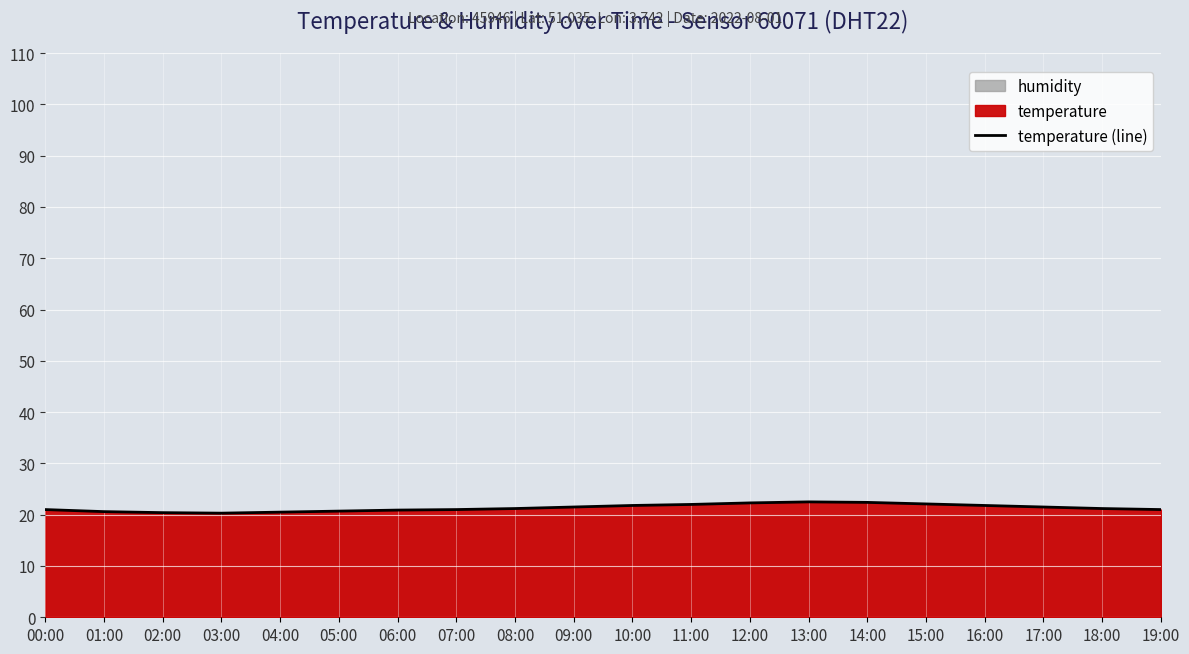

Reading right to left, what are all the values shown in this chart?

21.0	21.2	21.5	21.8	22.1	22.4	22.5	22.3	22.0	21.8	21.5	21.2	21.0	20.9	20.7	20.5	20.3	20.4	20.6	21.0